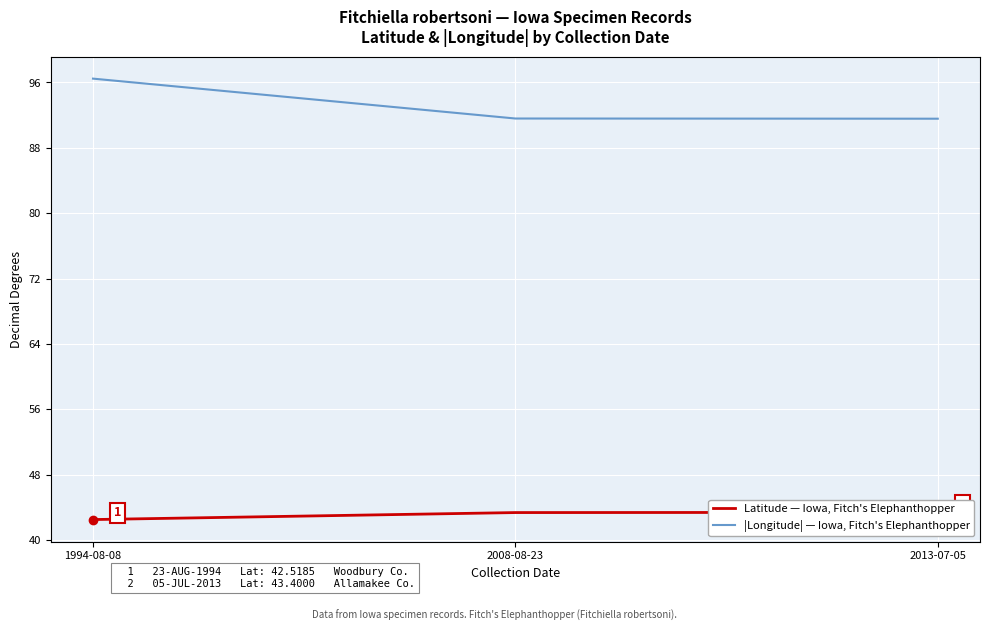

What is the spread (max minus min) of values at 2008-08-23?

48.2